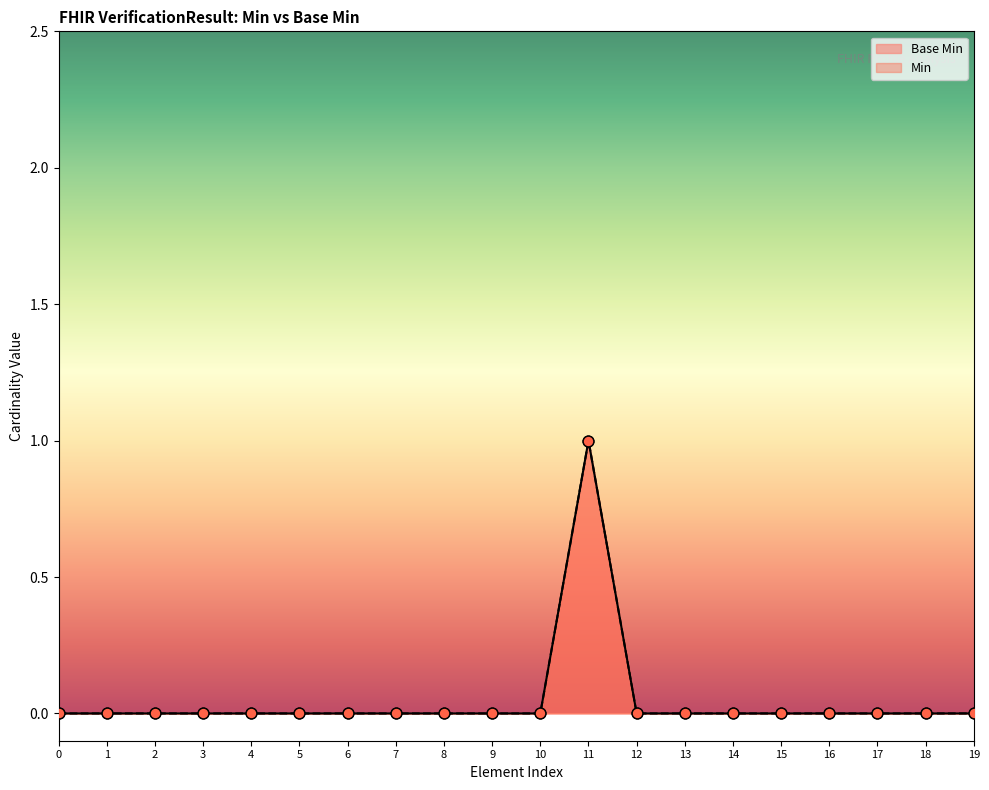

What is the change in value from 8 to 11?

+1